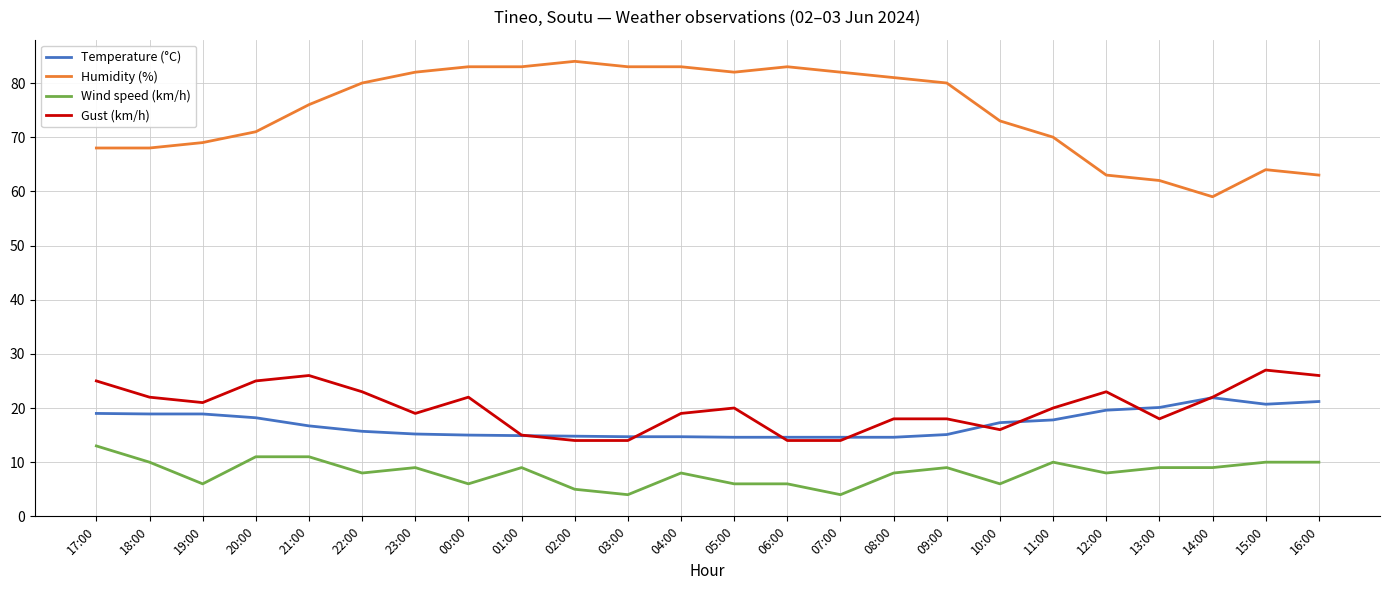

True or false: Humidity (%) and Temperature (°C) cross at least once.

False